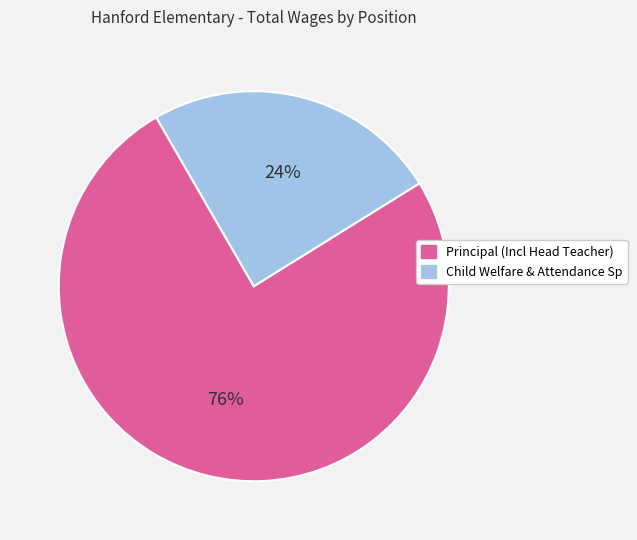

What is the ratio of the value at Child Welfare & Attendance Sp to the value at Principal (Incl Head Teacher)?

0.3